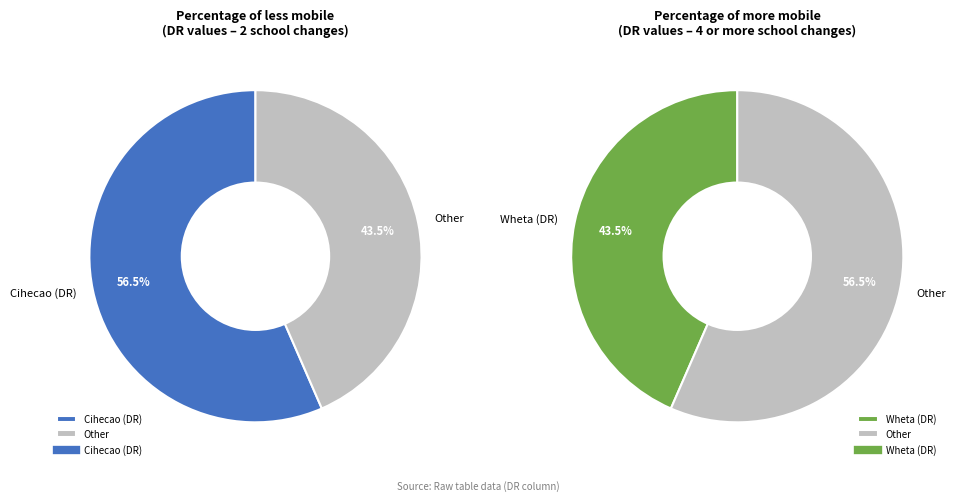

Which slice is the smallest?

Wheta